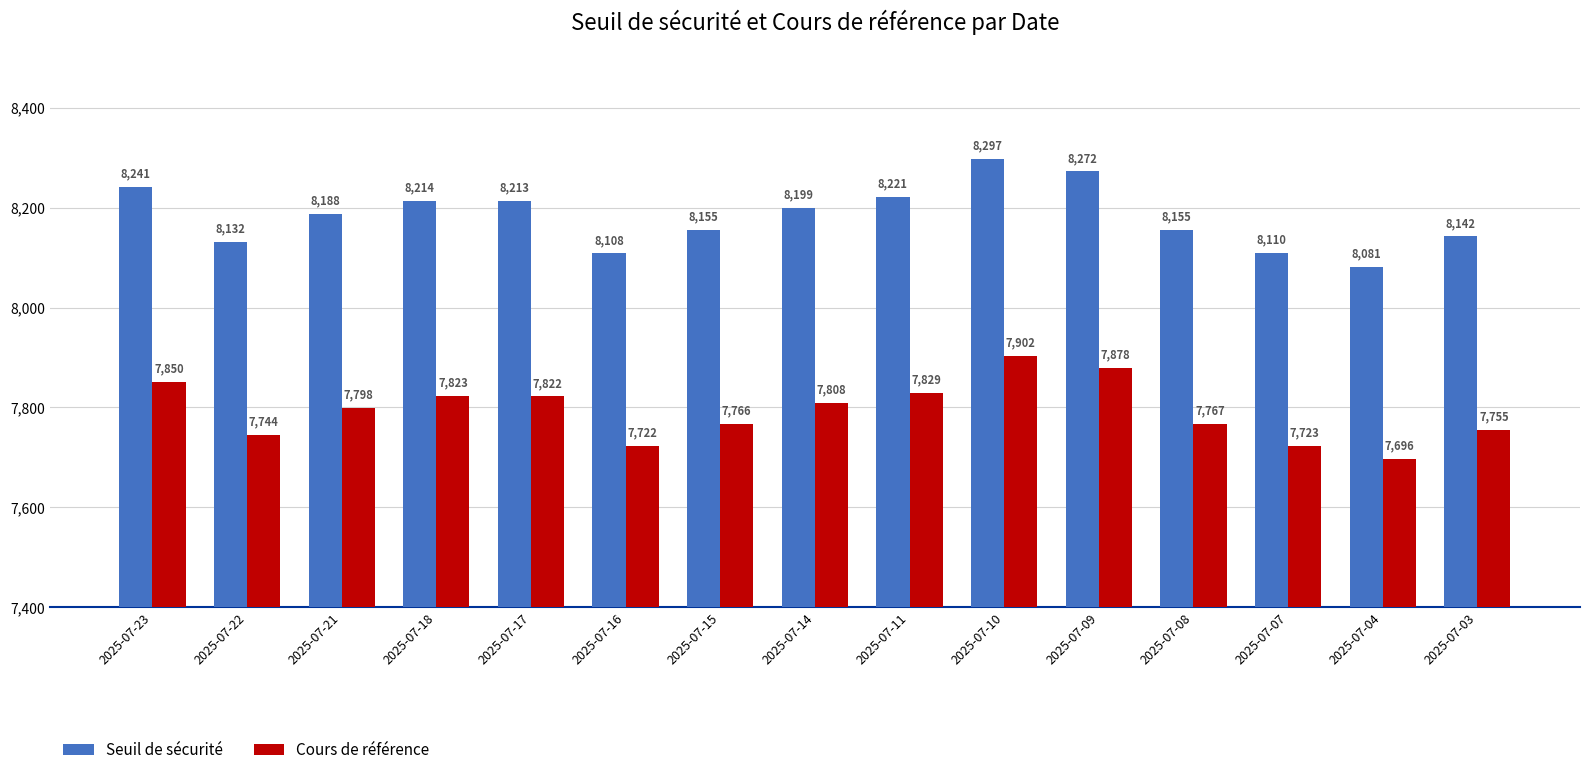

What is the value of the Seuil de sécurité bar at the 6th from the left?

8108.2